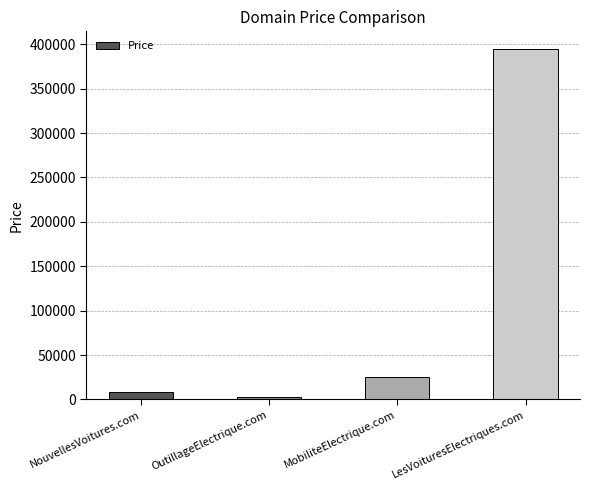

How many data points are less than 24888?

2